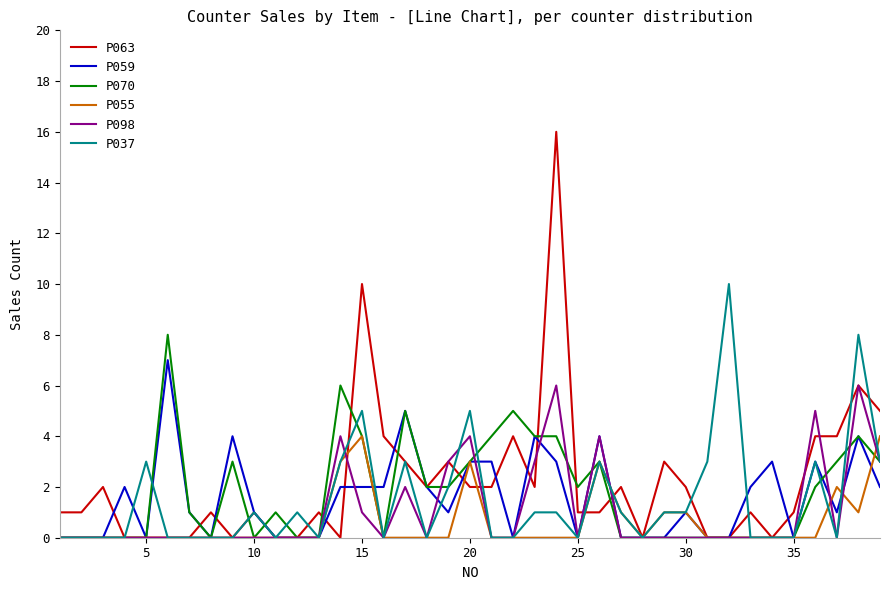

Rank the series by their maximum value, from lowest to highest.

P055, P098, P059, P070, P037, P063